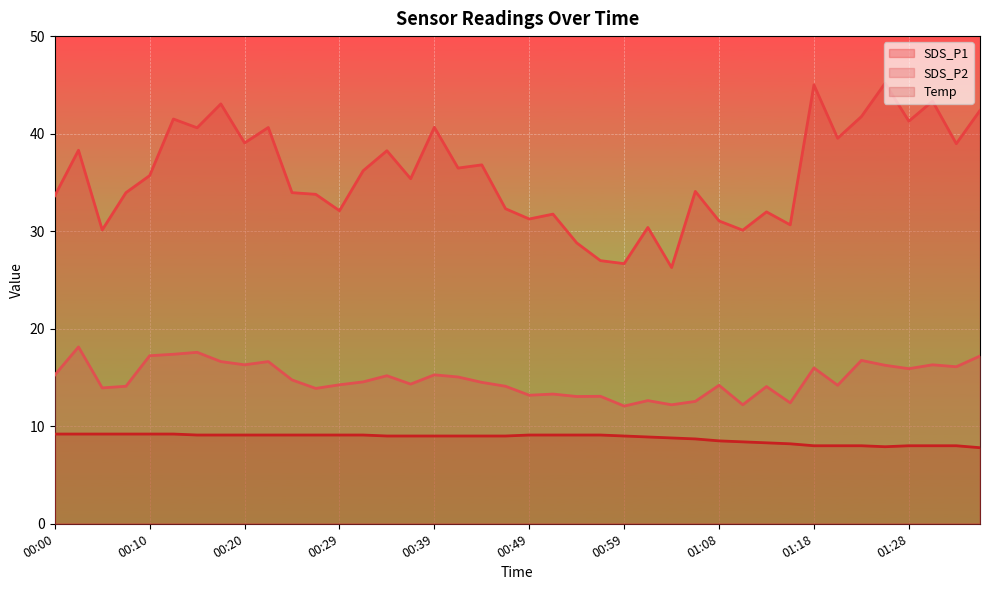

True or false: SDS_P1 and SDS_P2 cross at least once.

False